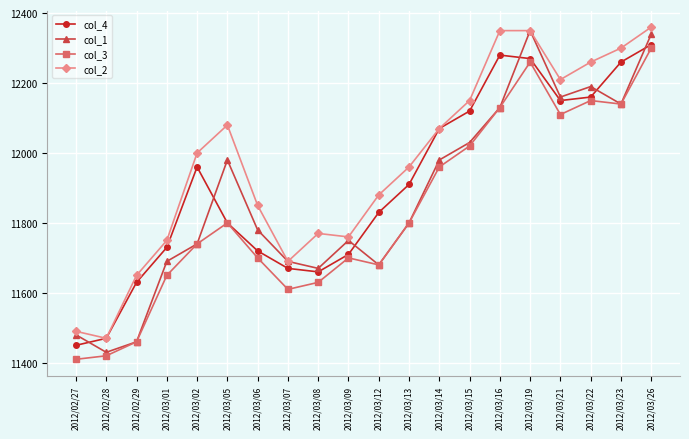

Reading right to left, transcribe all the data shown in this chart.

col_4: 12310	12260	12160	12150	12270	12280	12120	12070	11910	11830	11710	11660	11670	11720	11800	11960	11730	11630	11470	11450
col_1: 12340	12140	12190	12160	12350	12130	12030	11980	11800	11680	11750	11670	11690	11780	11980	11740	11690	11460	11430	11480
col_3: 12300	12140	12150	12110	12260	12130	12020	11960	11800	11680	11700	11630	11610	11700	11800	11740	11650	11460	11420	11410
col_2: 12360	12300	12260	12210	12350	12350	12150	12070	11960	11880	11760	11770	11690	11850	12080	12000	11750	11650	11470	11490